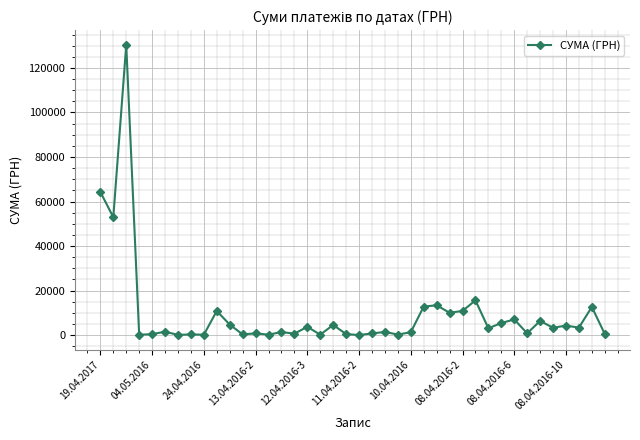

True or false: the data has more than 2 interior local peaks.

True